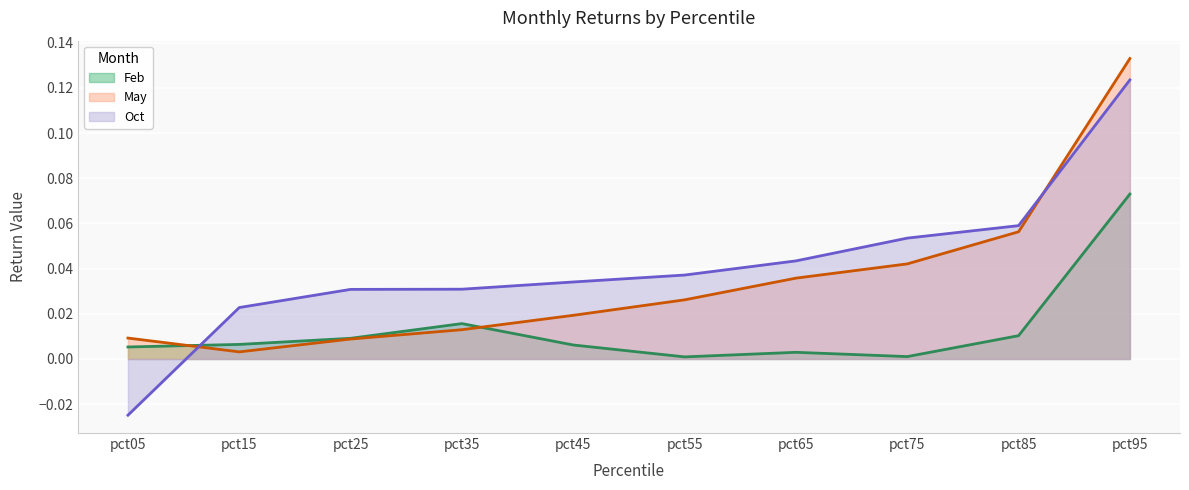

Reading left to right, list all the values displayed in this chart.

Feb: 0.0	0.0	0.0	0.0	0.0	0.0	0.0	0.0	0.0	0.1
May: 0.0	0.0	0.0	0.0	0.0	0.0	0.0	0.0	0.1	0.1
Oct: -0.0	0.0	0.0	0.0	0.0	0.0	0.0	0.1	0.1	0.1